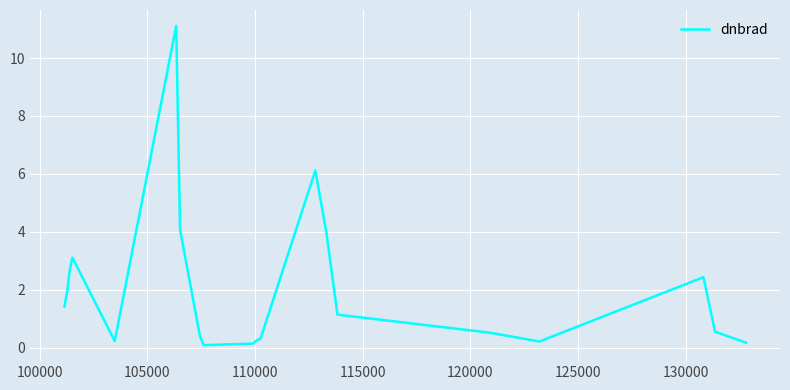

What is the maximum value shown in the chart?

11.1